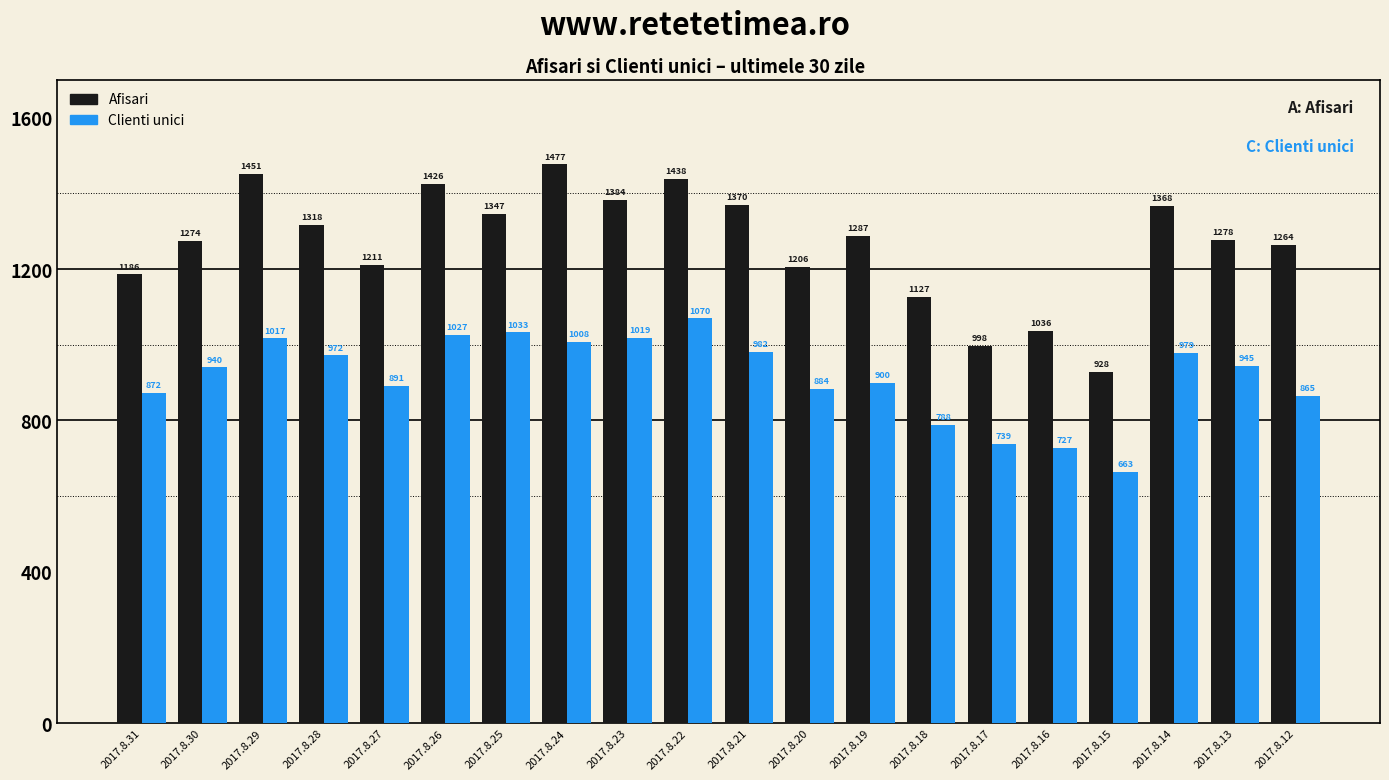

List the series in order of their overall mean, highest first.

Afisari, Clienti unici